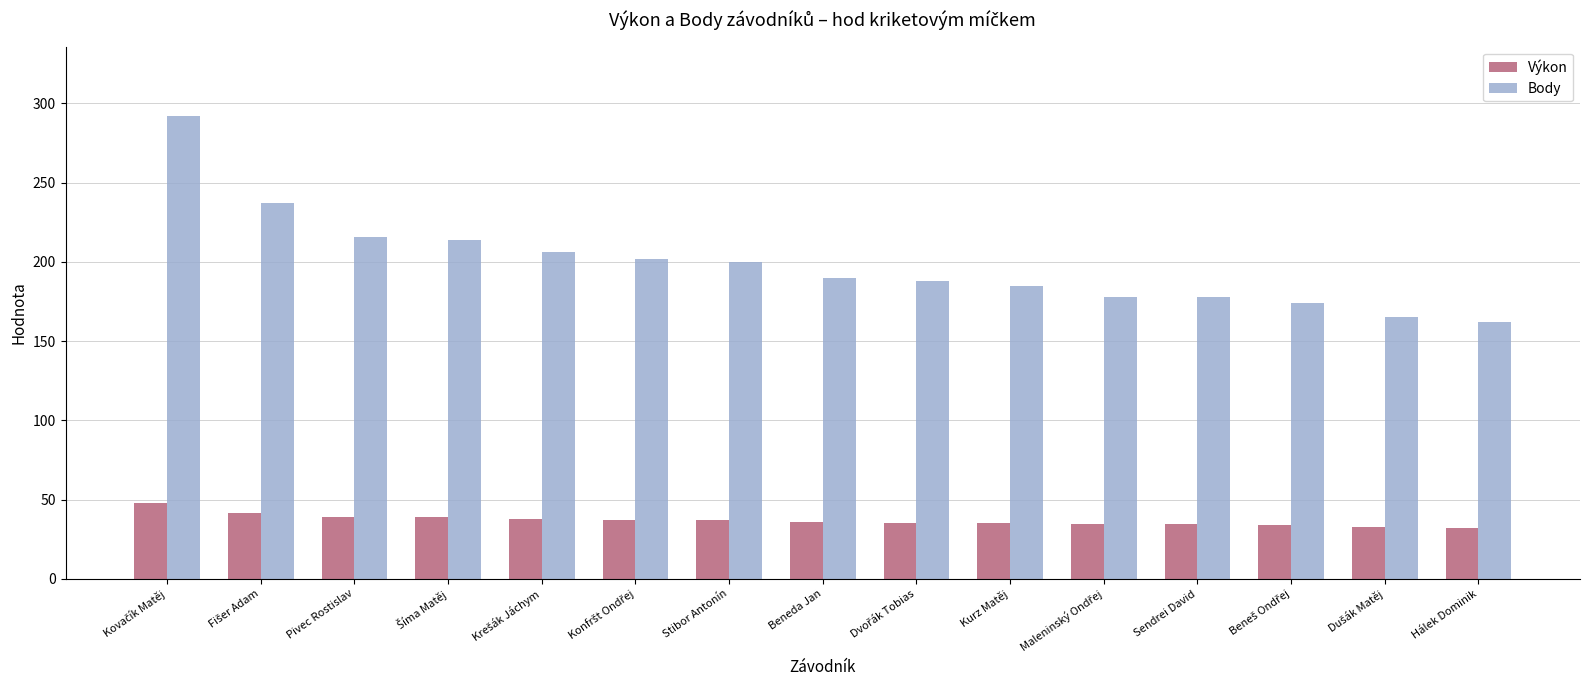

The Výkon series shows 39.0 at Pivec Rostislav. True or false?

True